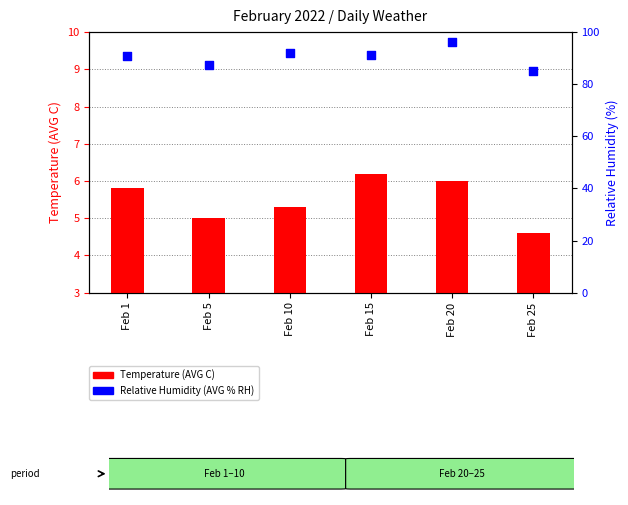

Which series contains the lowest Y value?

Temperature (AVG C)